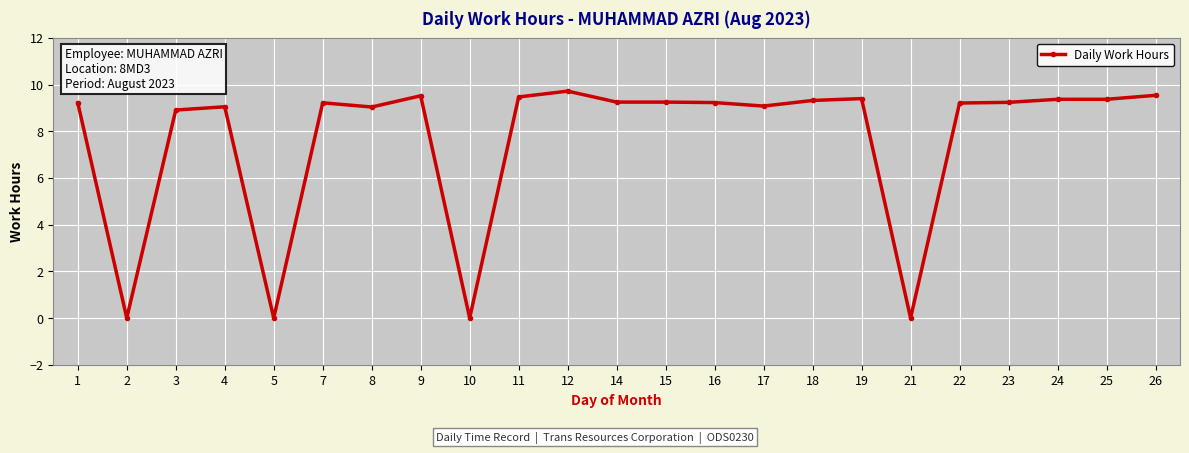

At which category does the data reach its first local valley?

2